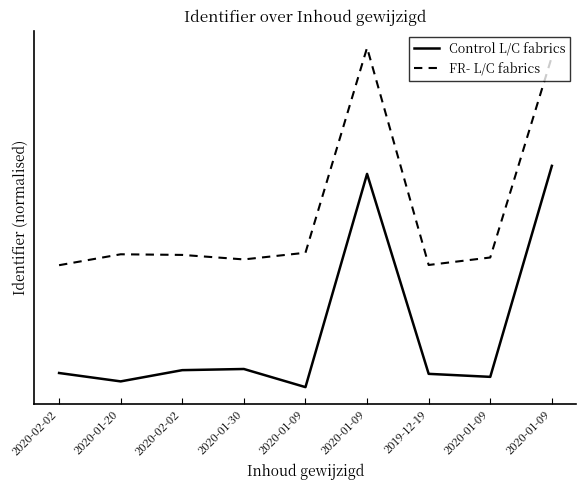

Which label corresponds to the smallest value in the chart?

2020-01-09